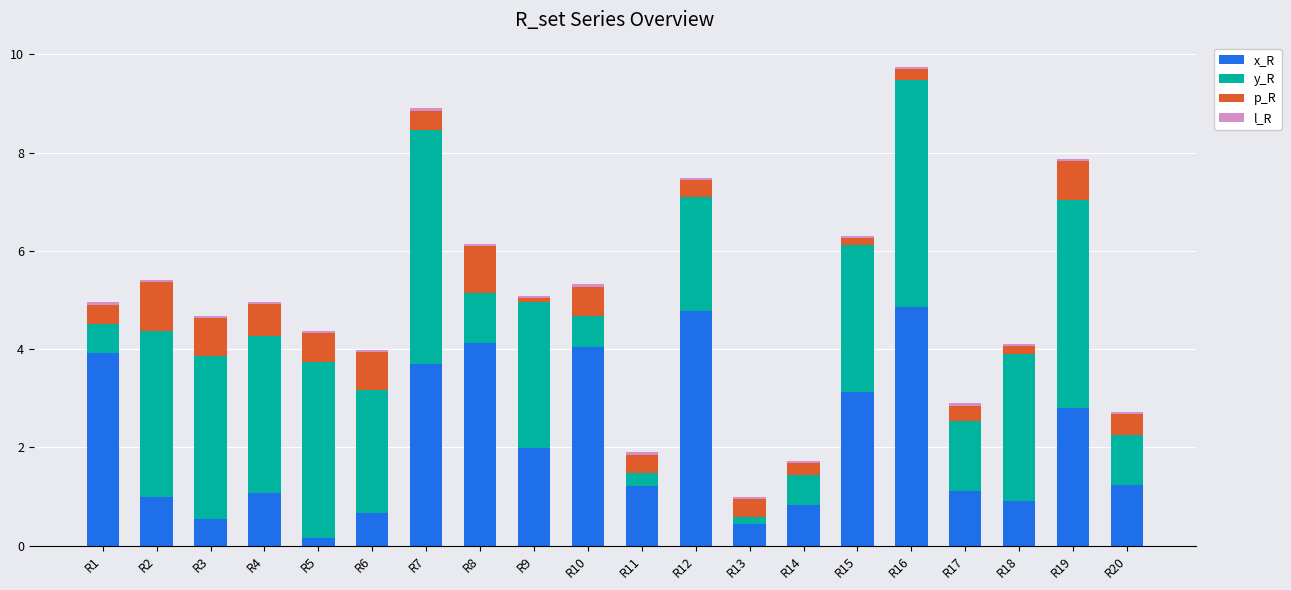

At which category is the sum across all series the highest?

R16